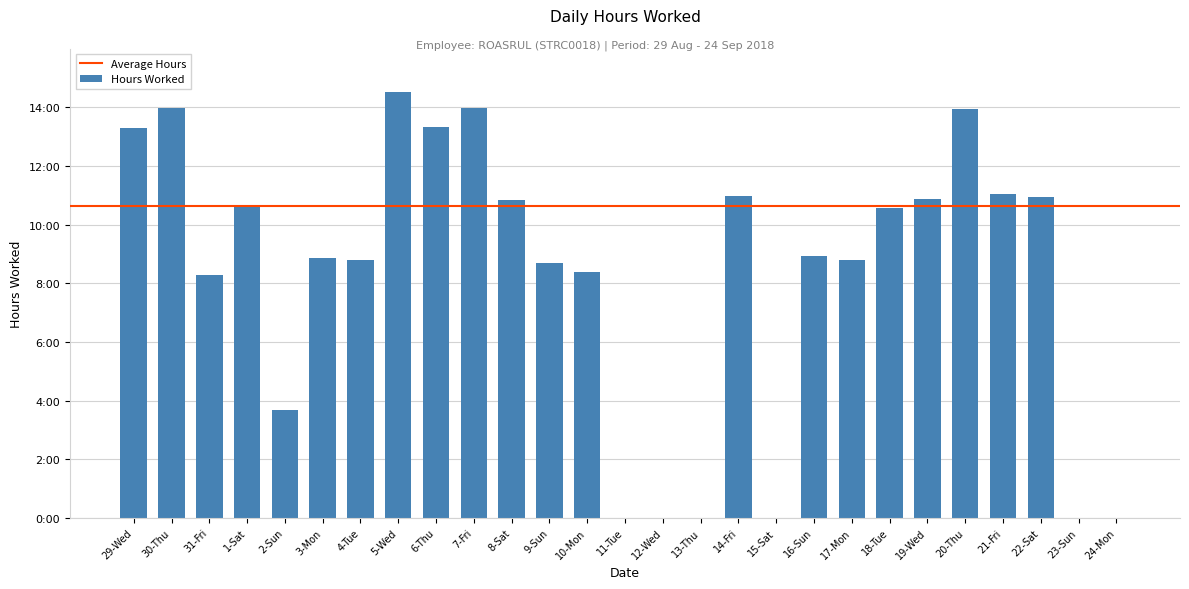

Are the bars horizontal?

No